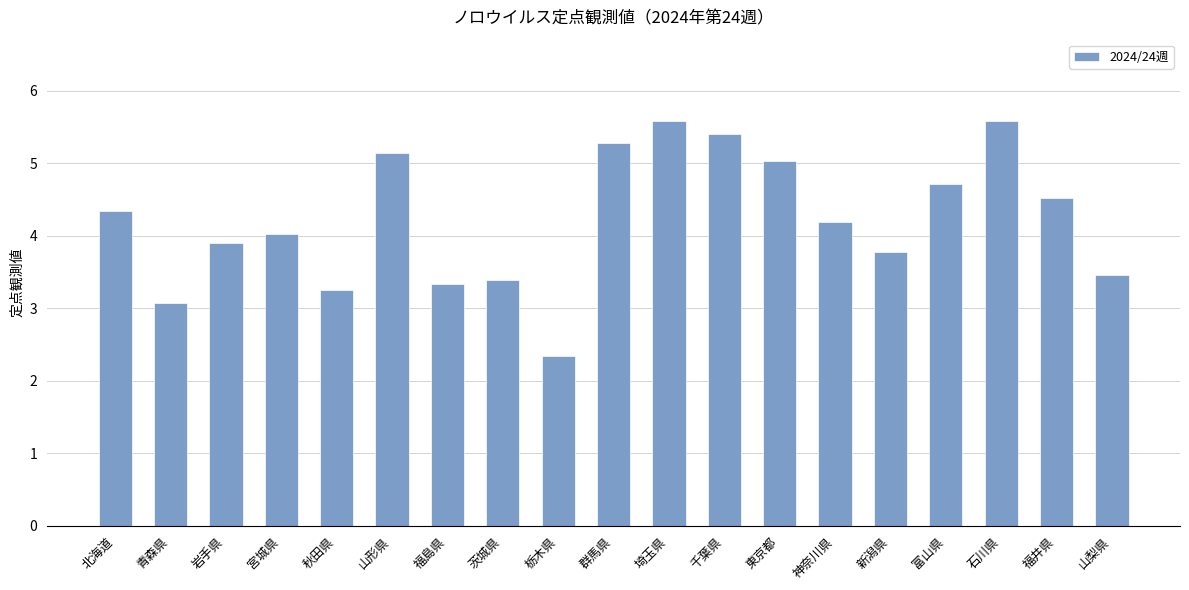

The chart shows a value of 4.1 at 青森県. True or false?

False